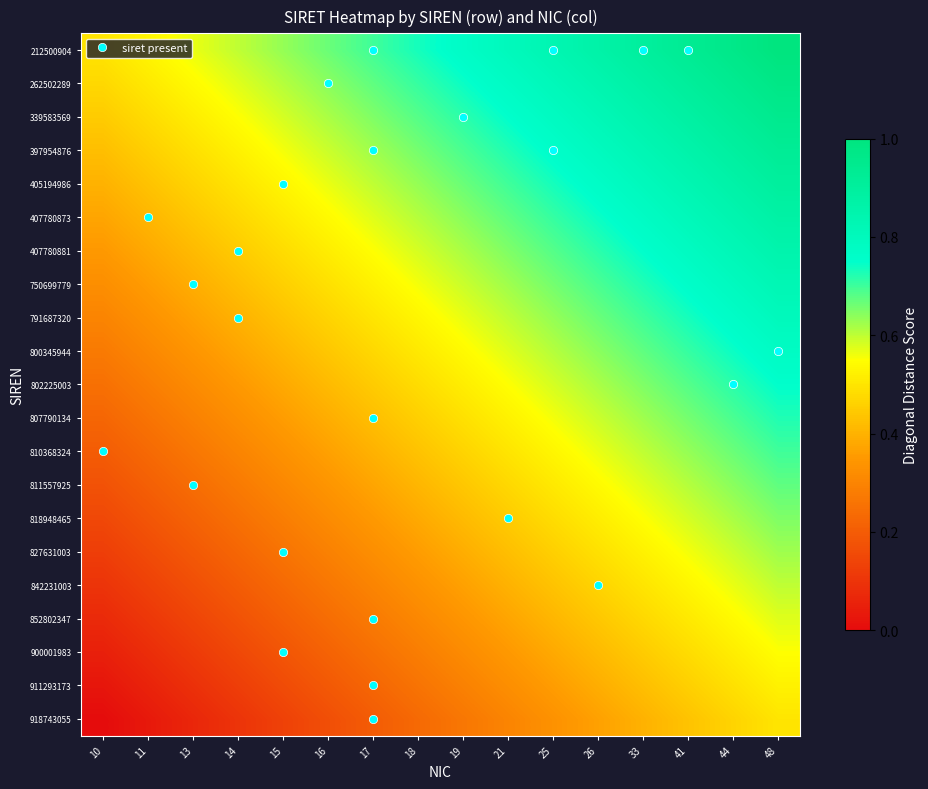

Reading right to left, what are all the values shown in this chart?

212500904: 48=1.0	44=1.0	41=0.9	33=0.9	26=0.9	25=0.8	21=0.8	19=0.8	18=0.7	17=0.7	16=0.7	15=0.6	14=0.6	13=0.6	11=0.5	10=0.5
262502289: 48=1.0	44=0.9	41=0.9	33=0.9	26=0.8	25=0.8	21=0.8	19=0.7	18=0.7	17=0.7	16=0.6	15=0.6	14=0.6	13=0.5	11=0.5	10=0.5
339583569: 48=0.9	44=0.9	41=0.9	33=0.8	26=0.8	25=0.8	21=0.7	19=0.7	18=0.7	17=0.6	16=0.6	15=0.6	14=0.5	13=0.5	11=0.5	10=0.4
397954876: 48=0.9	44=0.9	41=0.9	33=0.8	26=0.8	25=0.8	21=0.7	19=0.7	18=0.7	17=0.6	16=0.6	15=0.6	14=0.5	13=0.5	11=0.5	10=0.4
405194986: 48=0.9	44=0.9	41=0.8	33=0.8	26=0.8	25=0.7	21=0.7	19=0.7	18=0.6	17=0.6	16=0.6	15=0.5	14=0.5	13=0.5	11=0.4	10=0.4
407780873: 48=0.9	44=0.8	41=0.8	33=0.8	26=0.7	25=0.7	21=0.7	19=0.6	18=0.6	17=0.6	16=0.5	15=0.5	14=0.5	13=0.4	11=0.4	10=0.4
407780881: 48=0.8	44=0.8	41=0.8	33=0.7	26=0.7	25=0.7	21=0.6	19=0.6	18=0.6	17=0.5	16=0.5	15=0.5	14=0.4	13=0.4	11=0.4	10=0.3
750699779: 48=0.8	44=0.8	41=0.8	33=0.7	26=0.7	25=0.7	21=0.6	19=0.6	18=0.6	17=0.5	16=0.5	15=0.5	14=0.4	13=0.4	11=0.4	10=0.3
791687320: 48=0.8	44=0.8	41=0.7	33=0.7	26=0.7	25=0.6	21=0.6	19=0.6	18=0.5	17=0.5	16=0.5	15=0.4	14=0.4	13=0.4	11=0.3	10=0.3
800345944: 48=0.8	44=0.7	41=0.7	33=0.7	26=0.6	25=0.6	21=0.6	19=0.5	18=0.5	17=0.5	16=0.4	15=0.4	14=0.4	13=0.3	11=0.3	10=0.3
802225003: 48=0.7	44=0.7	41=0.7	33=0.6	26=0.6	25=0.6	21=0.5	19=0.5	18=0.5	17=0.4	16=0.4	15=0.4	14=0.3	13=0.3	11=0.3	10=0.2
807790134: 48=0.7	44=0.7	41=0.7	33=0.6	26=0.6	25=0.6	21=0.5	19=0.5	18=0.5	17=0.4	16=0.4	15=0.4	14=0.3	13=0.3	11=0.3	10=0.2
810368324: 48=0.7	44=0.7	41=0.6	33=0.6	26=0.6	25=0.5	21=0.5	19=0.5	18=0.4	17=0.4	16=0.4	15=0.3	14=0.3	13=0.3	11=0.2	10=0.2
811557925: 48=0.7	44=0.6	41=0.6	33=0.6	26=0.5	25=0.5	21=0.5	19=0.4	18=0.4	17=0.4	16=0.3	15=0.3	14=0.3	13=0.2	11=0.2	10=0.2
818948465: 48=0.6	44=0.6	41=0.6	33=0.5	26=0.5	25=0.5	21=0.4	19=0.4	18=0.4	17=0.3	16=0.3	15=0.3	14=0.2	13=0.2	11=0.2	10=0.1
827631003: 48=0.6	44=0.6	41=0.6	33=0.5	26=0.5	25=0.5	21=0.4	19=0.4	18=0.4	17=0.3	16=0.3	15=0.3	14=0.2	13=0.2	11=0.2	10=0.1
842231003: 48=0.6	44=0.6	41=0.5	33=0.5	26=0.5	25=0.4	21=0.4	19=0.4	18=0.3	17=0.3	16=0.3	15=0.2	14=0.2	13=0.2	11=0.1	10=0.1
852802347: 48=0.6	44=0.5	41=0.5	33=0.5	26=0.4	25=0.4	21=0.4	19=0.3	18=0.3	17=0.3	16=0.2	15=0.2	14=0.2	13=0.1	11=0.1	10=0.1
900001983: 48=0.5	44=0.5	41=0.5	33=0.4	26=0.4	25=0.4	21=0.3	19=0.3	18=0.3	17=0.2	16=0.2	15=0.2	14=0.1	13=0.1	11=0.1	10=0.0
911293173: 48=0.5	44=0.5	41=0.5	33=0.4	26=0.4	25=0.4	21=0.3	19=0.3	18=0.3	17=0.2	16=0.2	15=0.2	14=0.1	13=0.1	11=0.1	10=0.0
918743055: 48=0.5	44=0.5	41=0.4	33=0.4	26=0.4	25=0.3	21=0.3	19=0.3	18=0.2	17=0.2	16=0.2	15=0.1	14=0.1	13=0.1	11=0.0	10=0.0